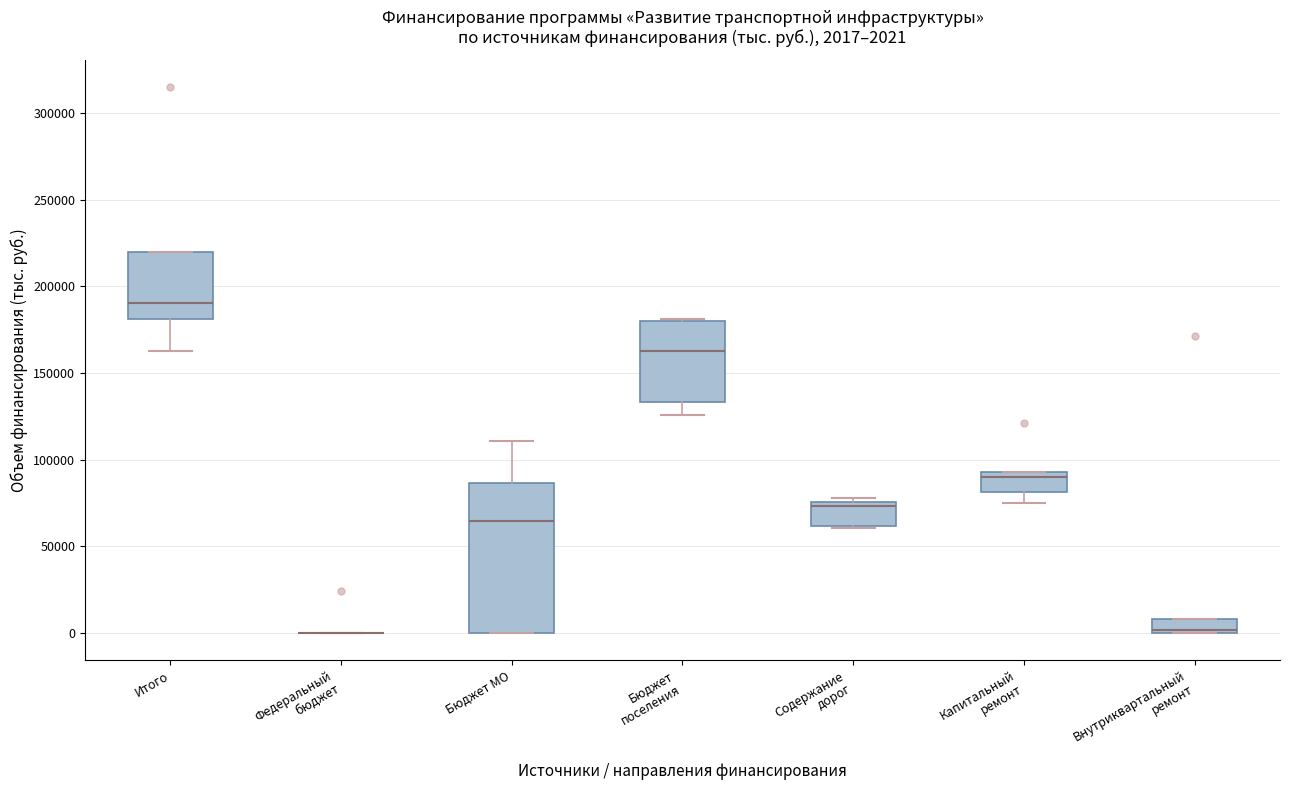

Which box is the tallest, from its lower edge to its upper edge?

Бюджет МО